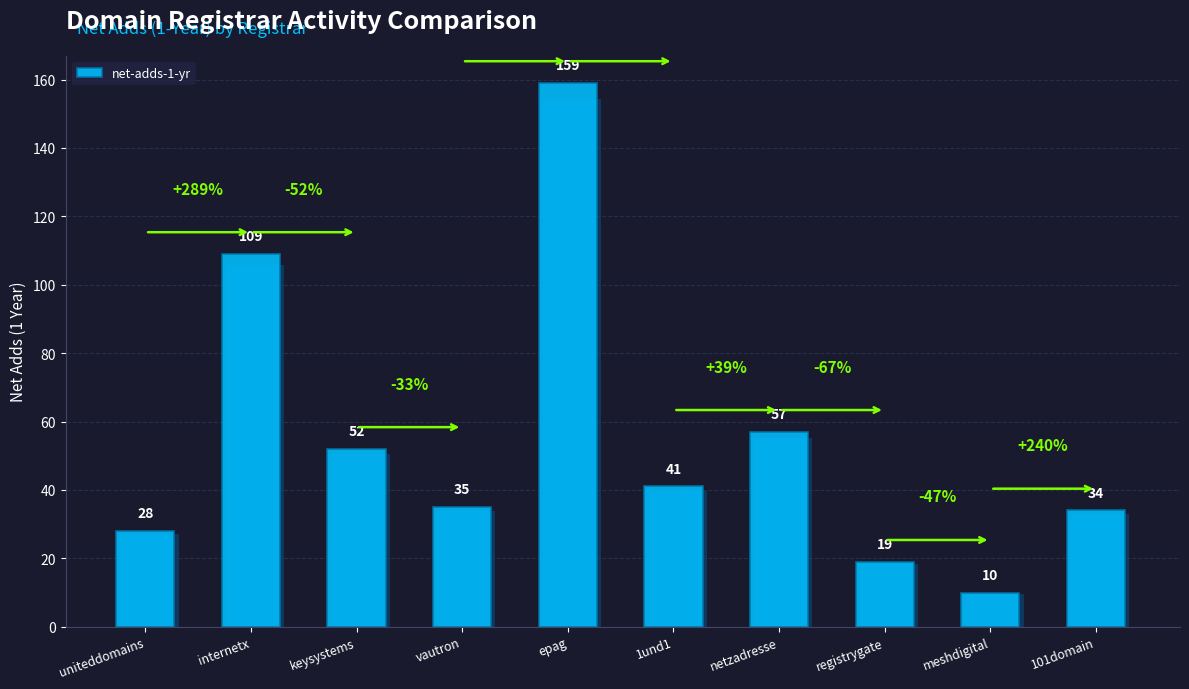

What is the maximum value shown in the chart?

159